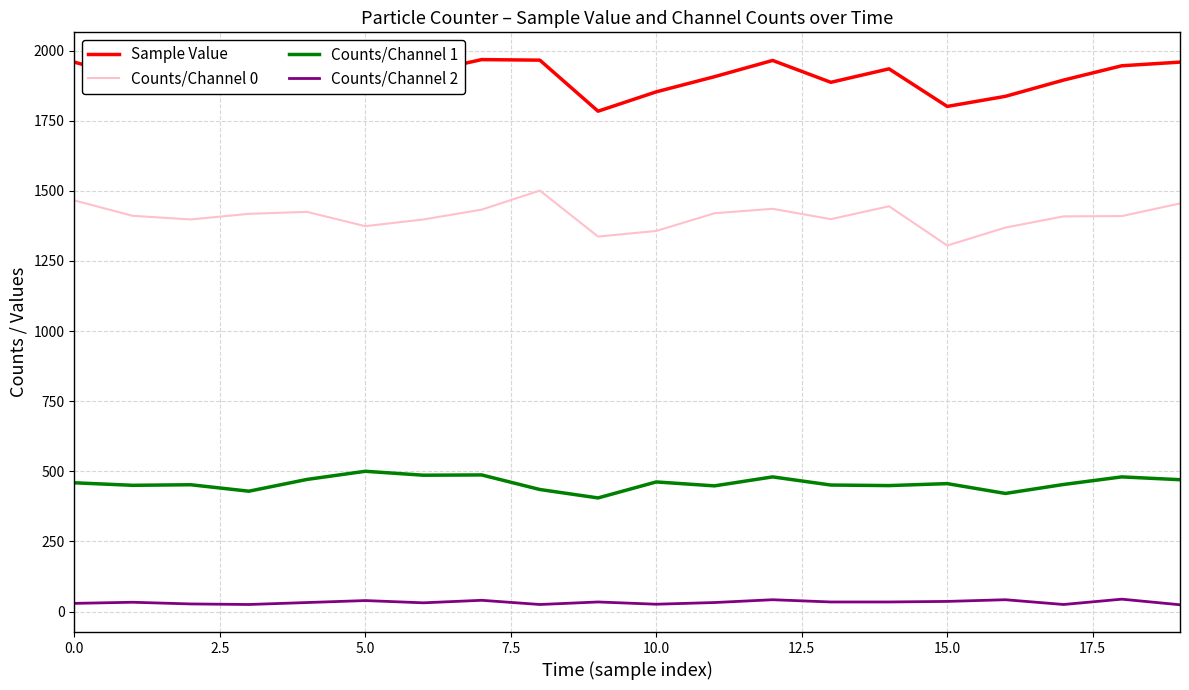

What is the lowest value of the Counts/Channel 1 series?

405